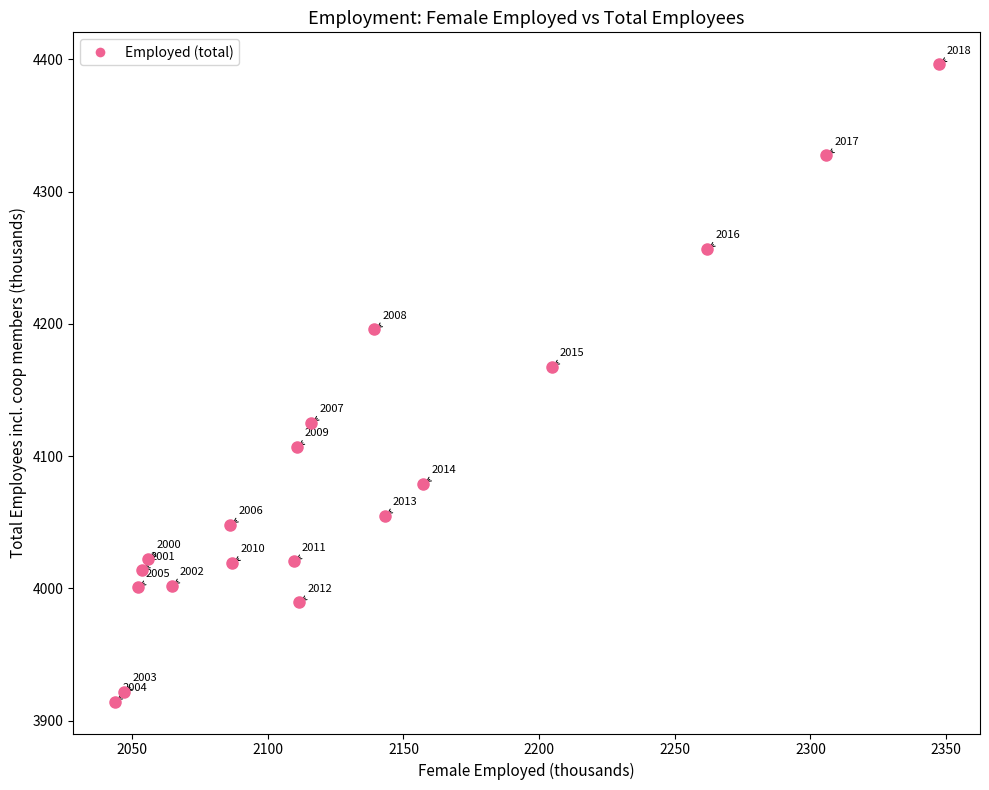

What is the range of X values (max minus min)?

303.8